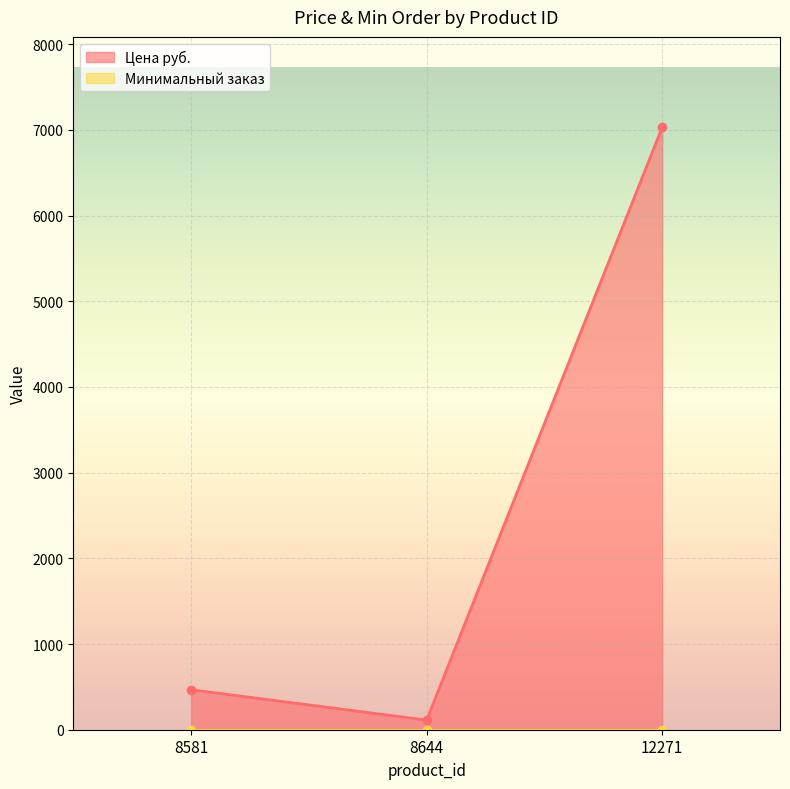

At which category does the chart reach its minimum across all series?

8644